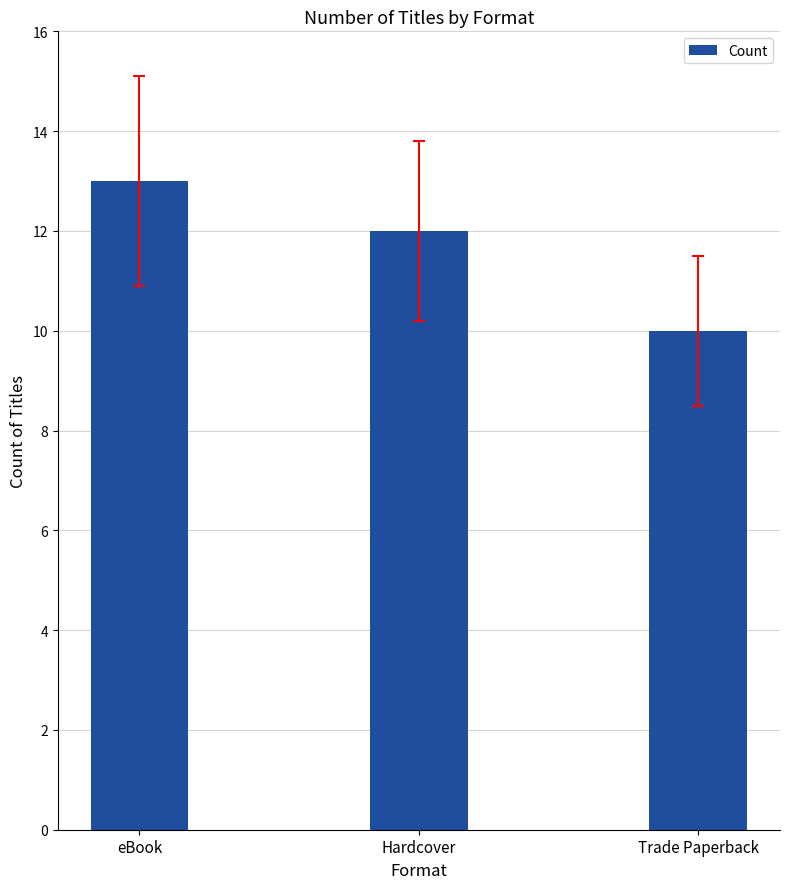

The chart shows a value of 12 at Hardcover. True or false?

True